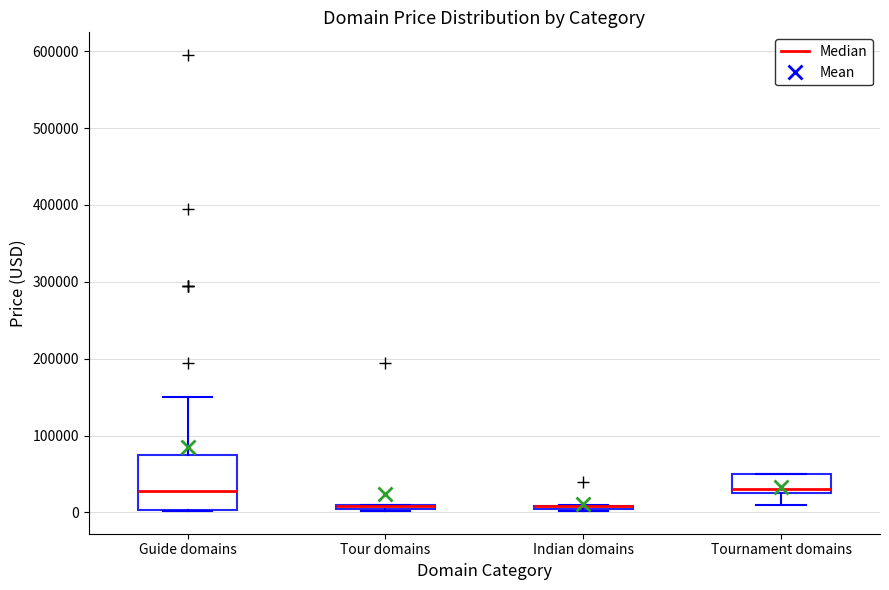

Where is the upper edge of the box for Guide domains on the y-axis? The values are not printed on the chart, so give them approximately, as read against the axis.

70000